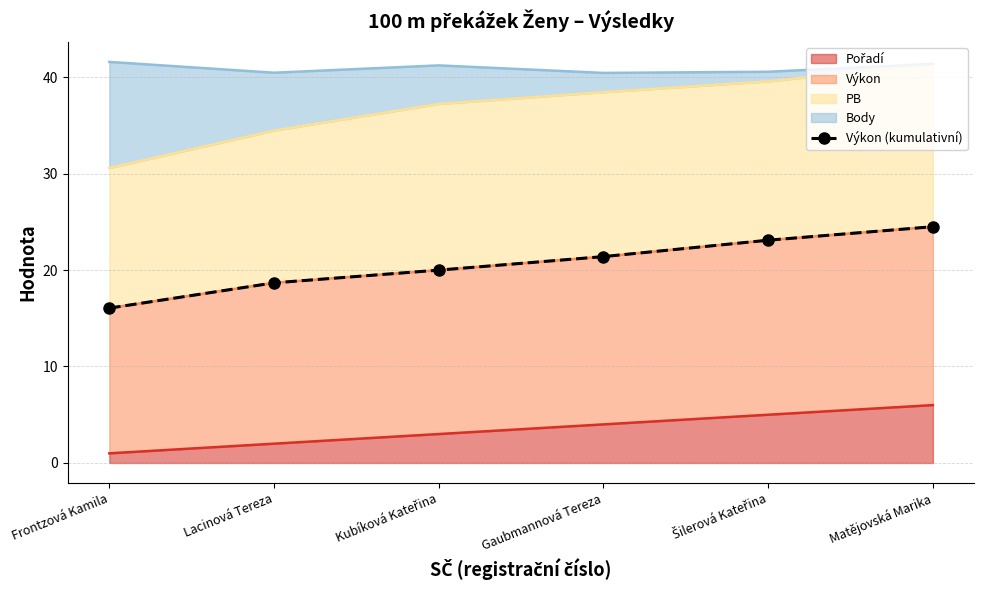

What is the change in value from Frontzová Kamila to Lacinová Tereza?

+2.6